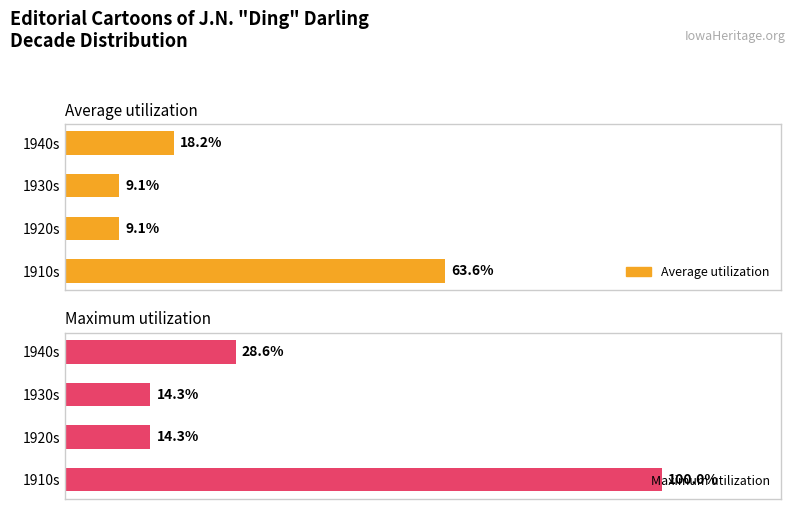

Which series has the largest range (max minus min)?

Maximum utilization